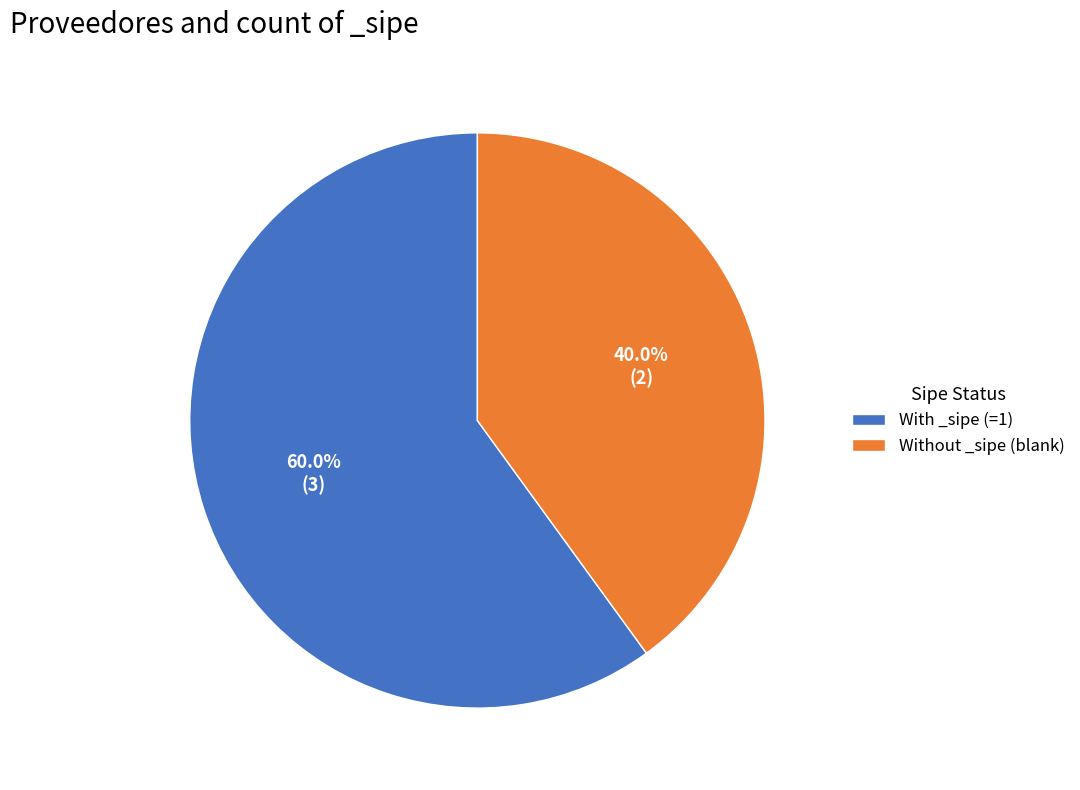

Does any single category account for the majority?

Yes